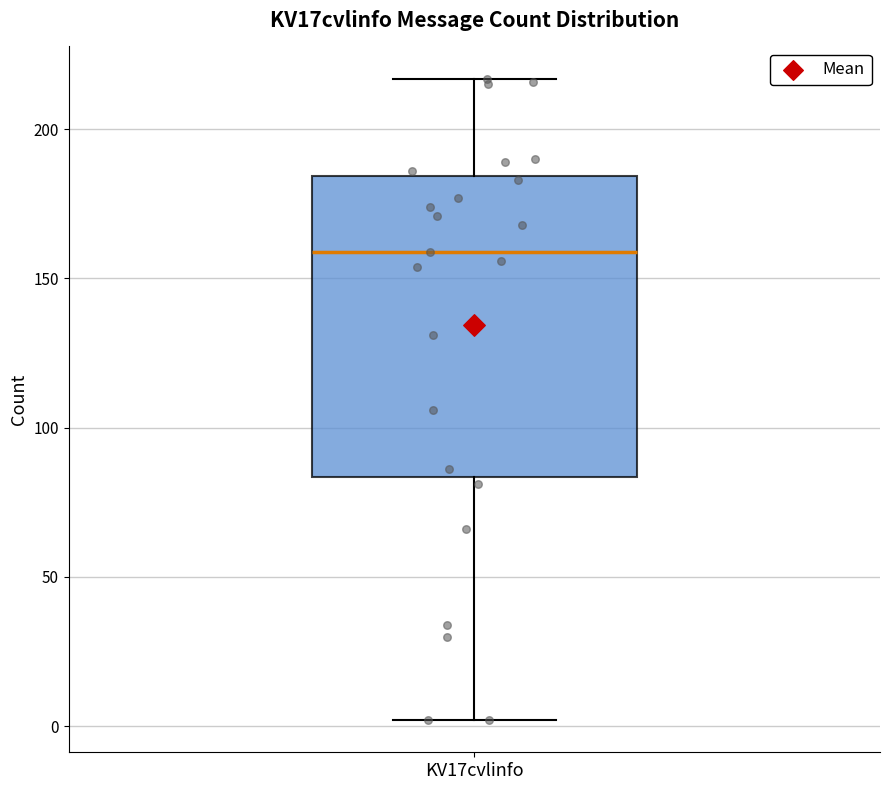

Transcribe this box plot: give where the median line is, the range the box spans, and where the two whiskers end, as read against the y-axis. The values are not printed on the chart, so give them approximately, as read against the axis.

median 160, box 85 to 185, whiskers 0 to 215